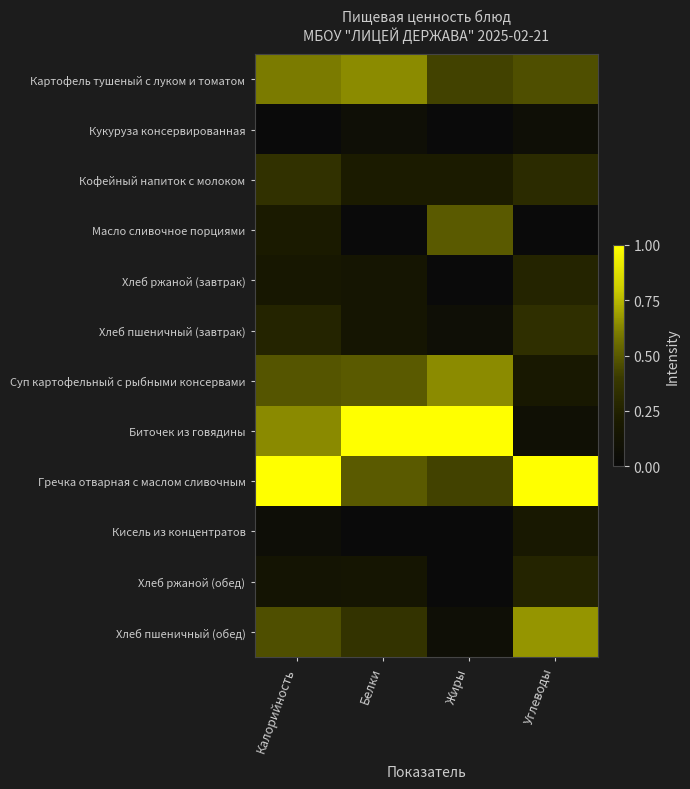

At how many categories does at least one series exceed 0?

4